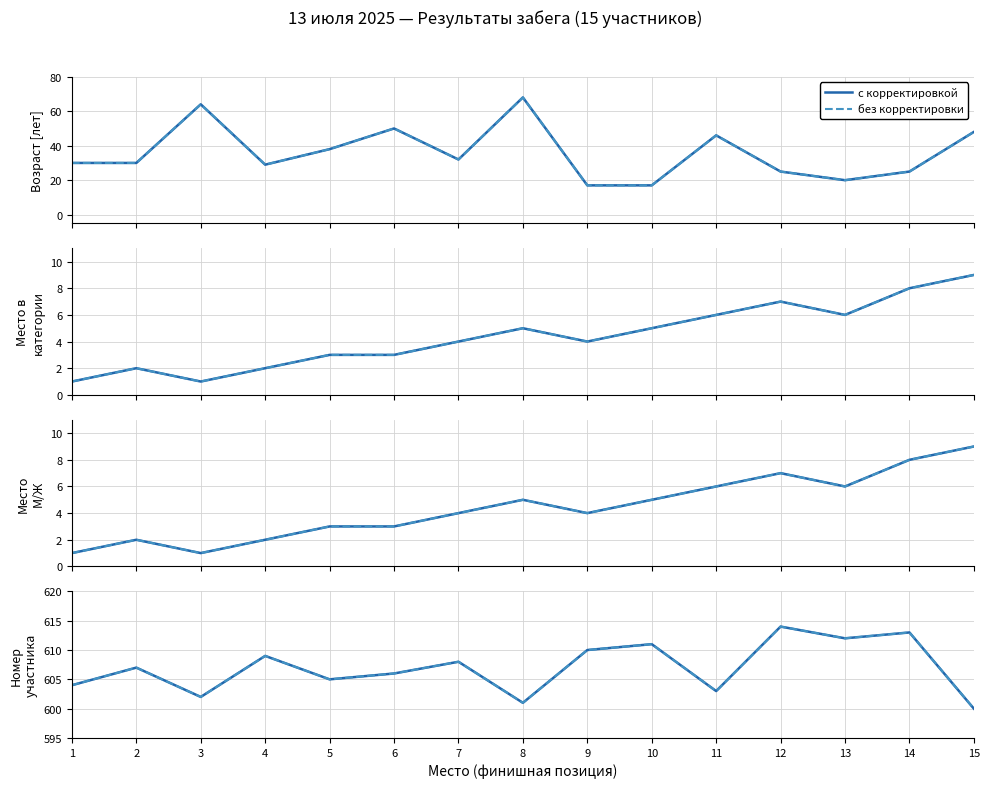

Where is the first local maximum for Финишная позиция?

2